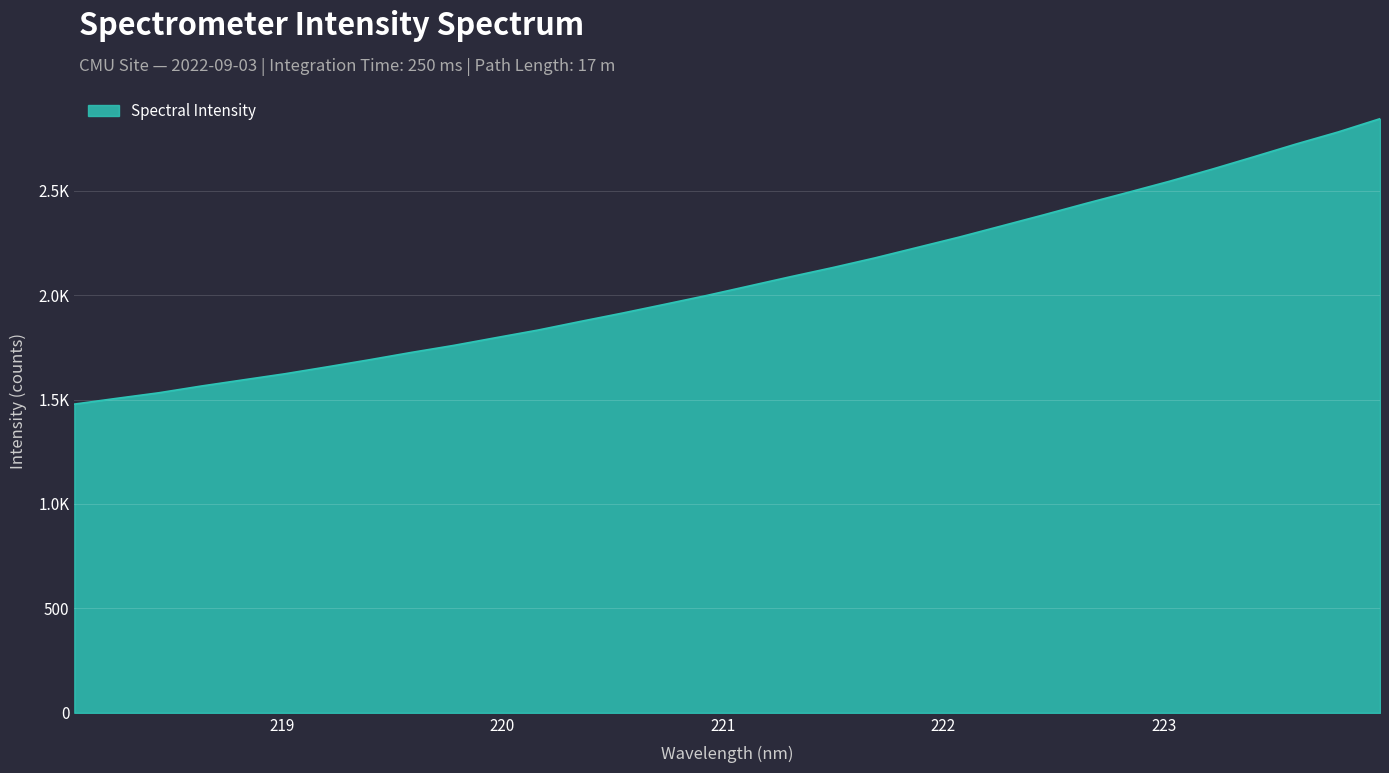

What is the minimum value shown in the chart?

1477.9